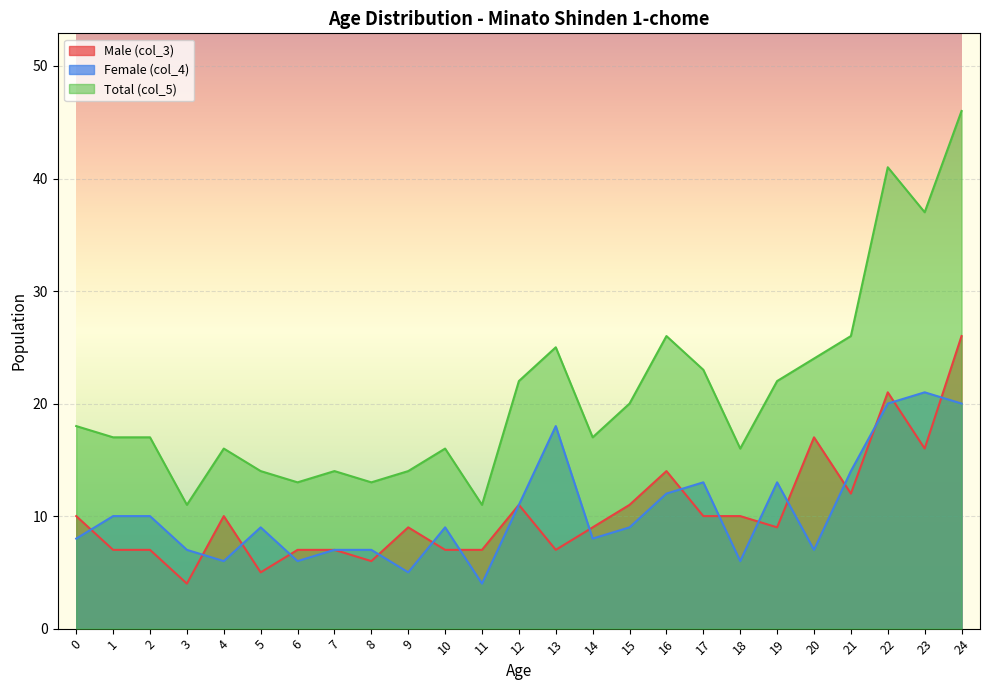

True or false: Total (col_5) and Male (col_3) intersect in this chart.

False